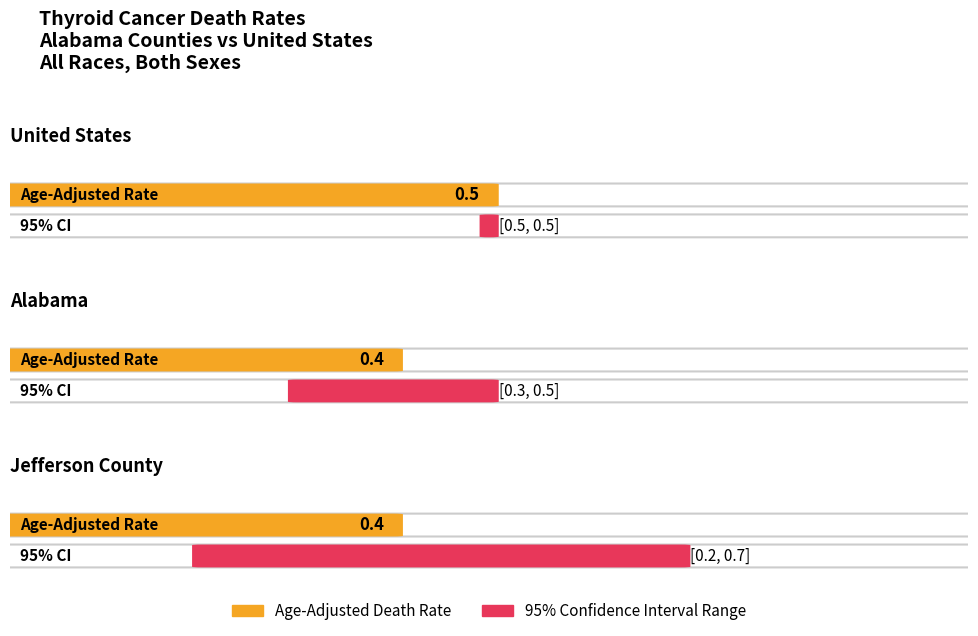

List the labels in order of Age-Adjusted Death Rate value, smallest first.

Alabama, Jefferson County, United States